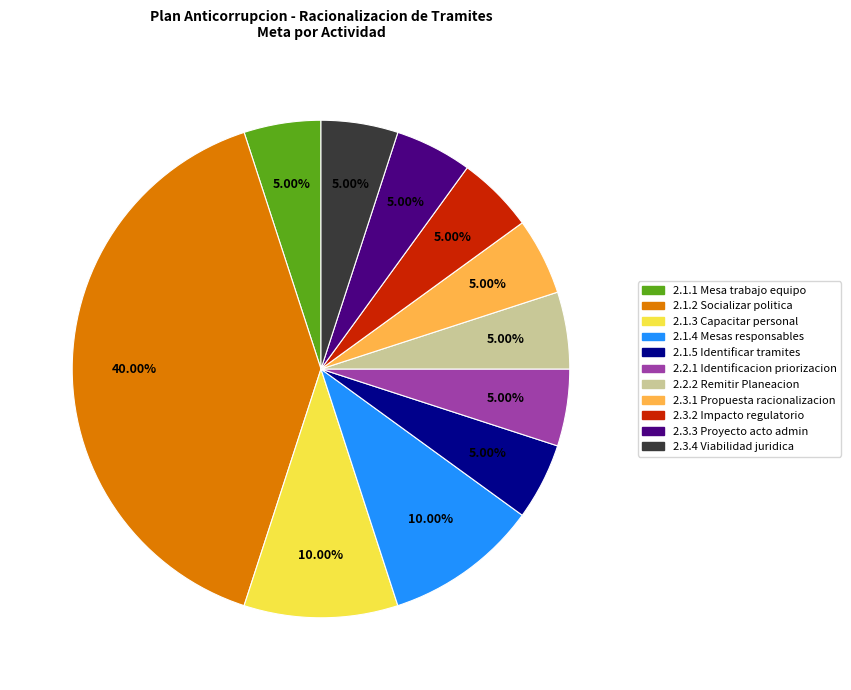

What percentage is the 2.3.4 slice, to the nearest percent?

5%